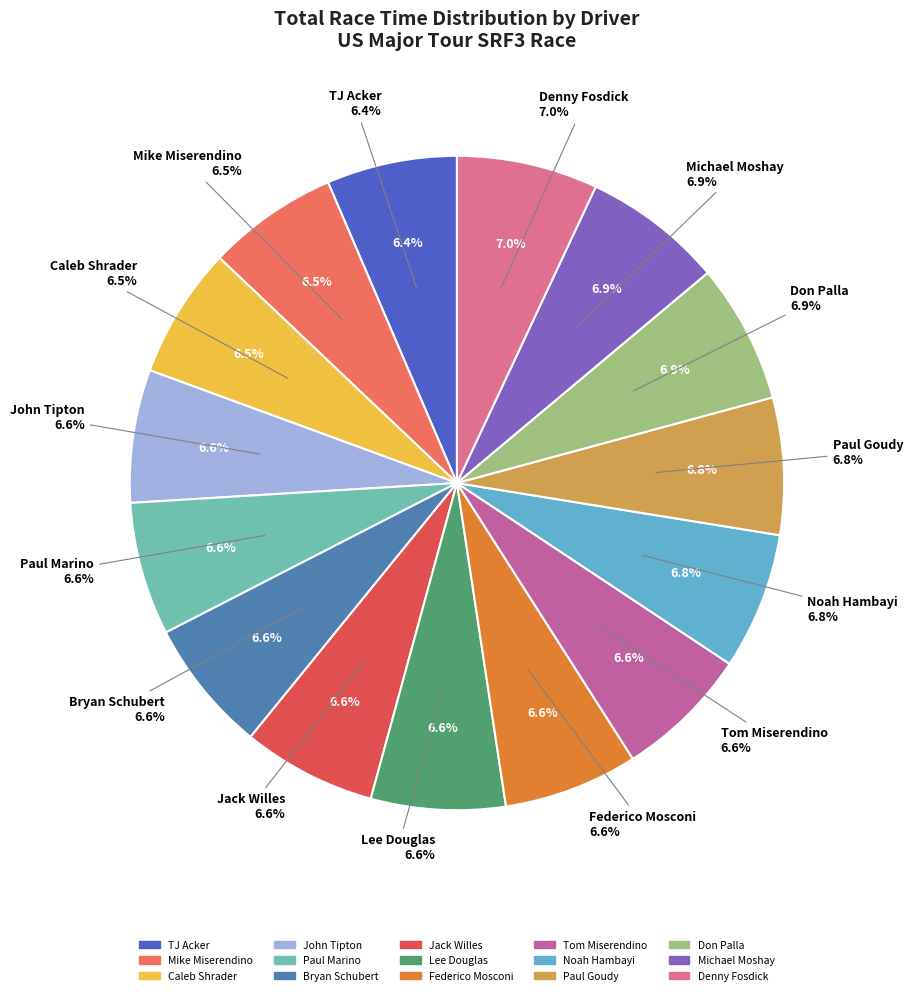

True or false: Bryan Schubert accounts for 7% of the total.

True